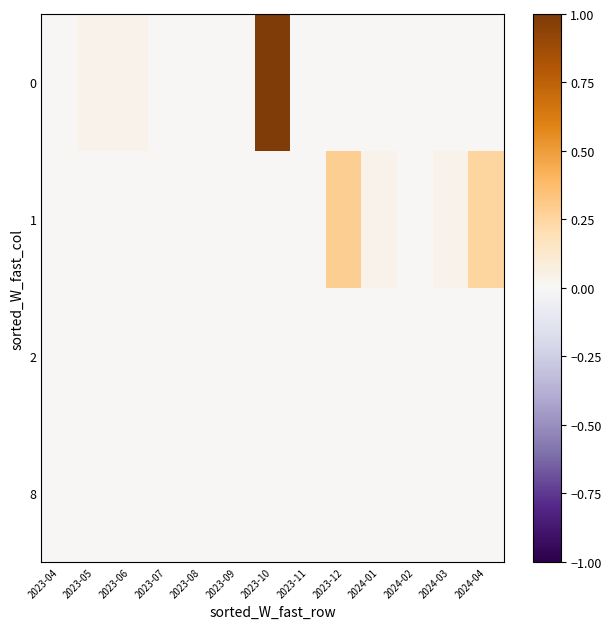

Between 2023-12 and 2024-02, which series saw the biggest shift?

1